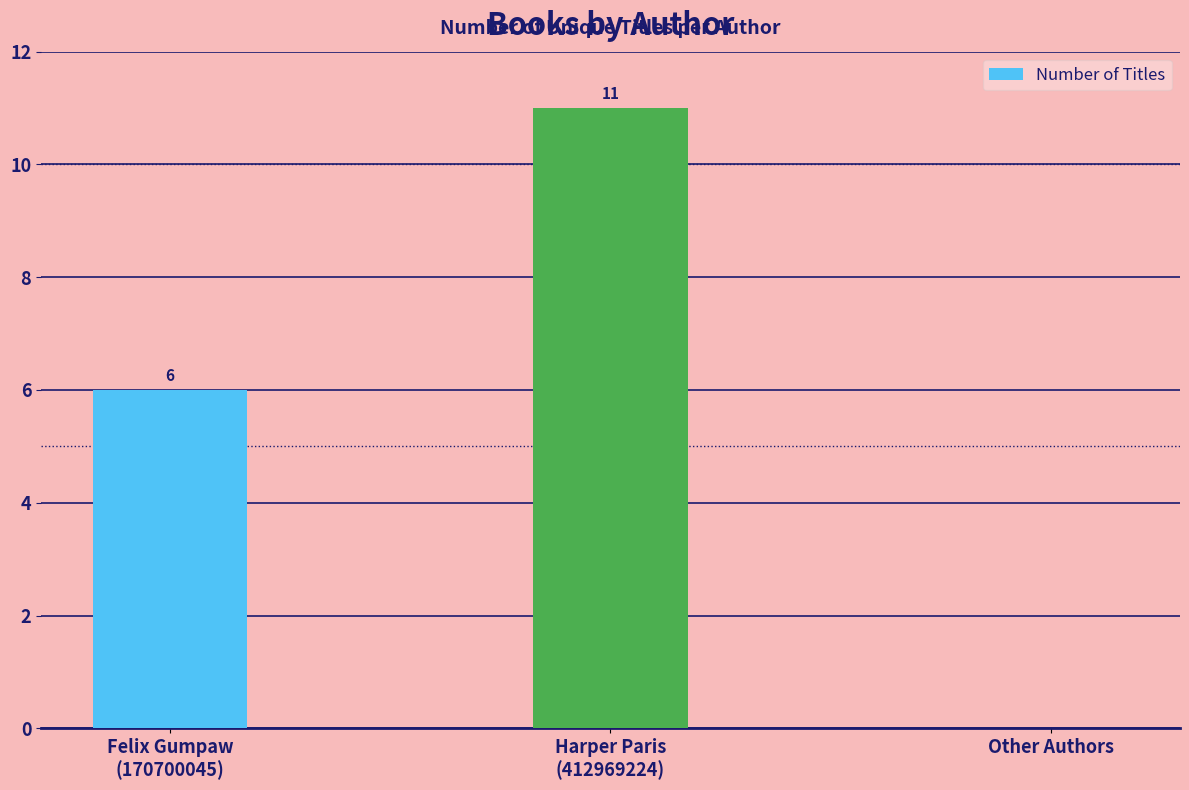

What is the change in value from Harper Paris
(412969224) to Other Authors?

-11